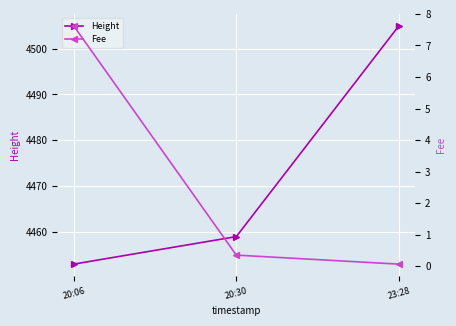

At which category is the sum across all series the highest?

23:28